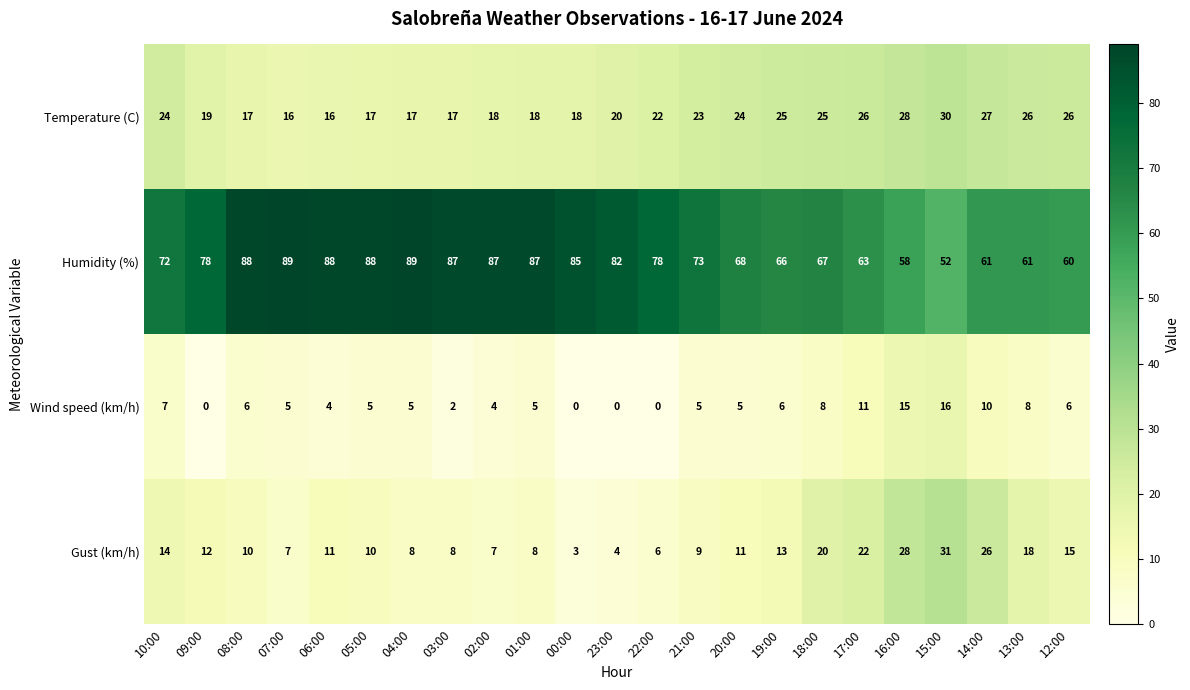

Which series has the largest total across all categories?

Humidity (%)